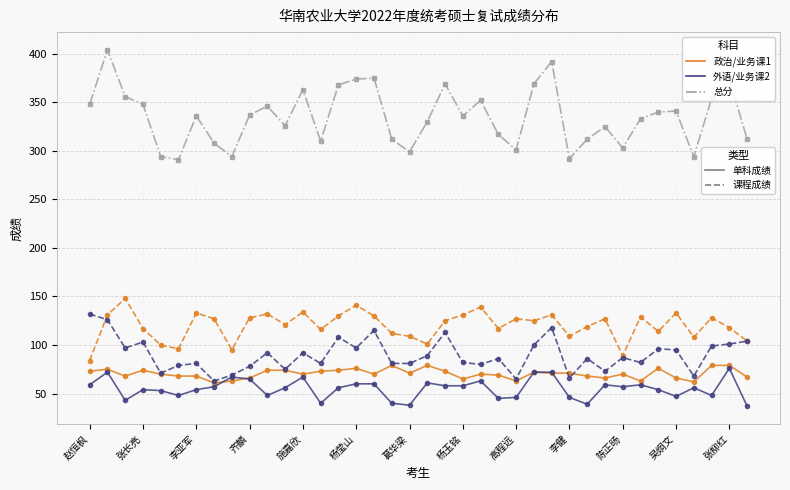

How many data points does each series have?

38